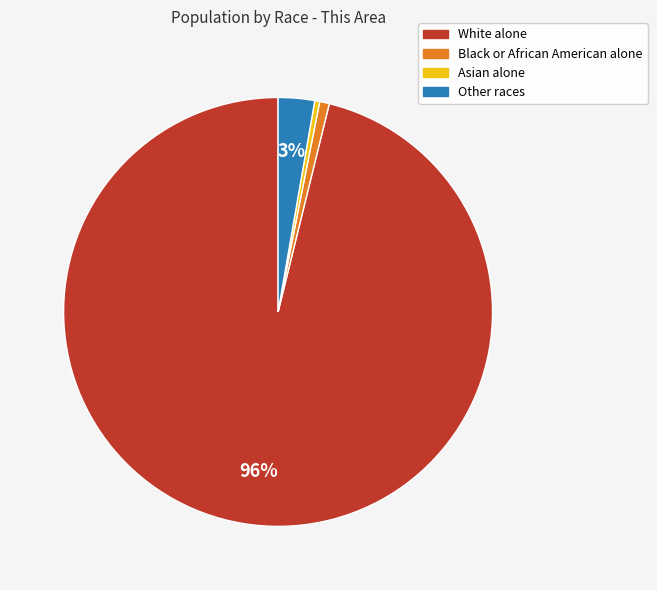

Do Black or African American alone and Other races together represent more than half of the pie?

No